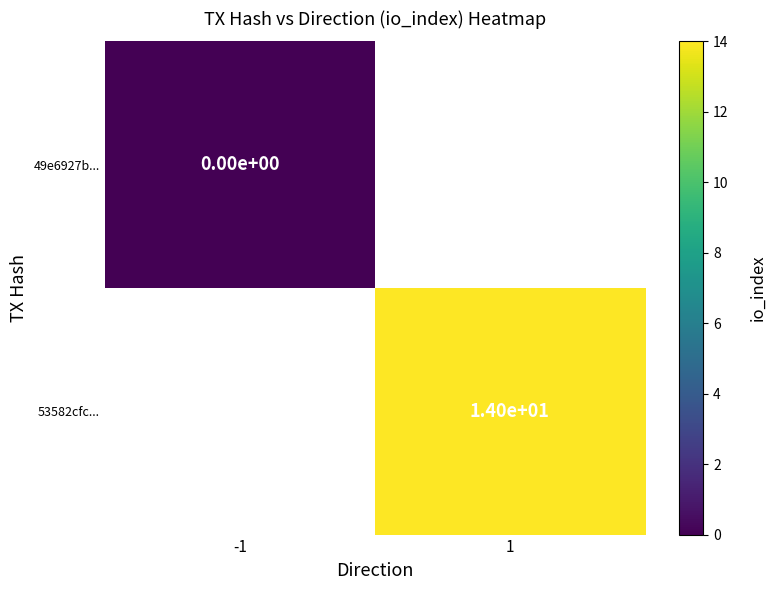

The value of 53582cfc... at 1 is 14. True or false?

True